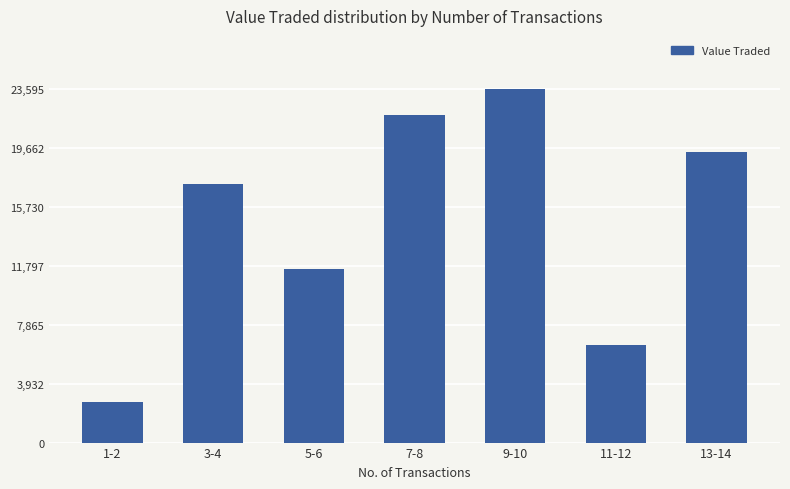

Reading right to left, what are all the values shown in this chart?

13-14=19375	11-12=6500	9-10=23595	7-8=21840	5-6=11596	3-4=17285	1-2=2702